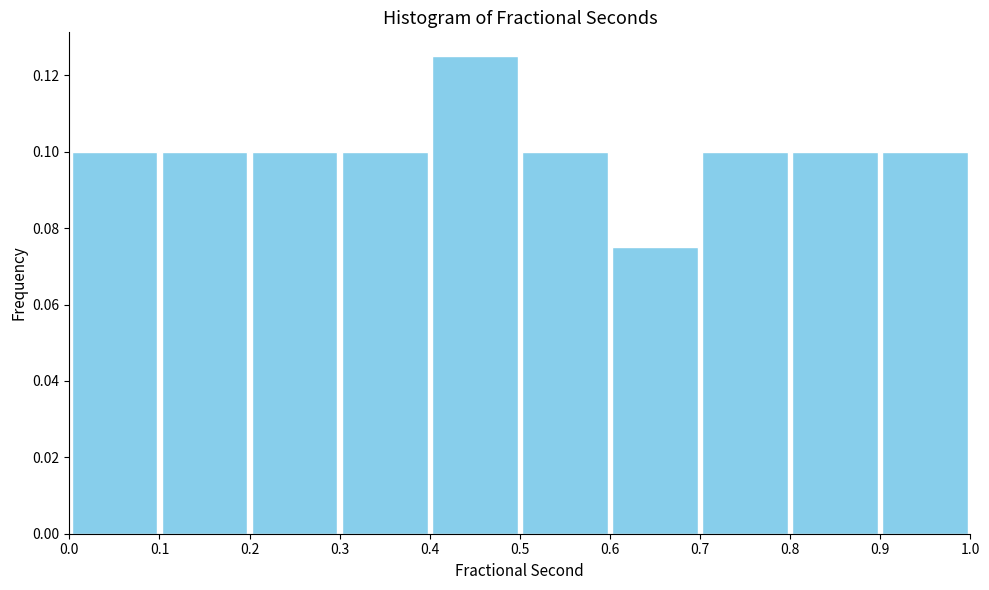

Reading left to right, list every bar in this chart as the range it spans on the x-axis followed by its height. The values are not printed on the chart, so give them approximately, as read against the axis.

0.0 to 0.1: 0.100
0.1 to 0.2: 0.100
0.2 to 0.3: 0.100
0.3 to 0.4: 0.100
0.4 to 0.5: 0.126
0.5 to 0.6: 0.100
0.6 to 0.7: 0.076
0.7 to 0.8: 0.100
0.8 to 0.9: 0.100
0.9 to 1.0: 0.100